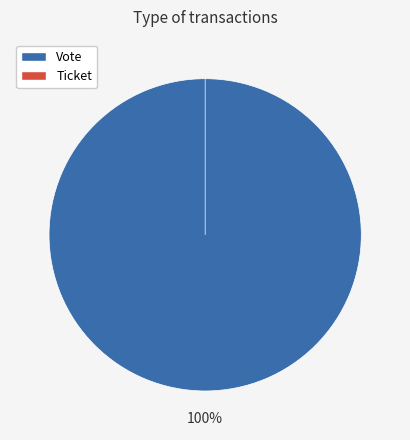

Count the number of slices in the pie.

2